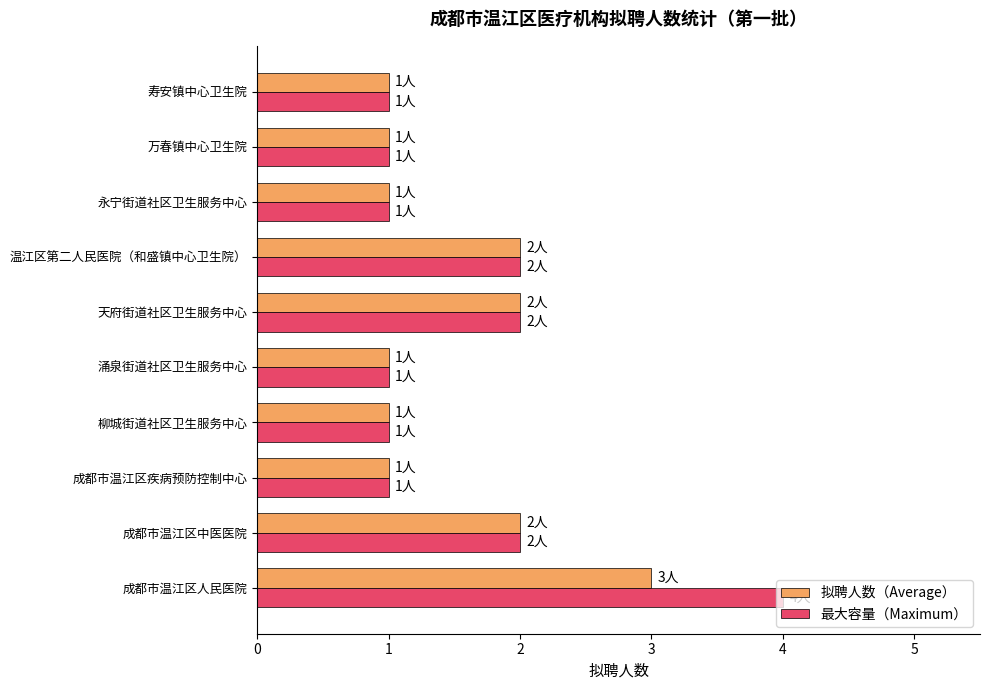

What is the maximum value shown in the chart?

4